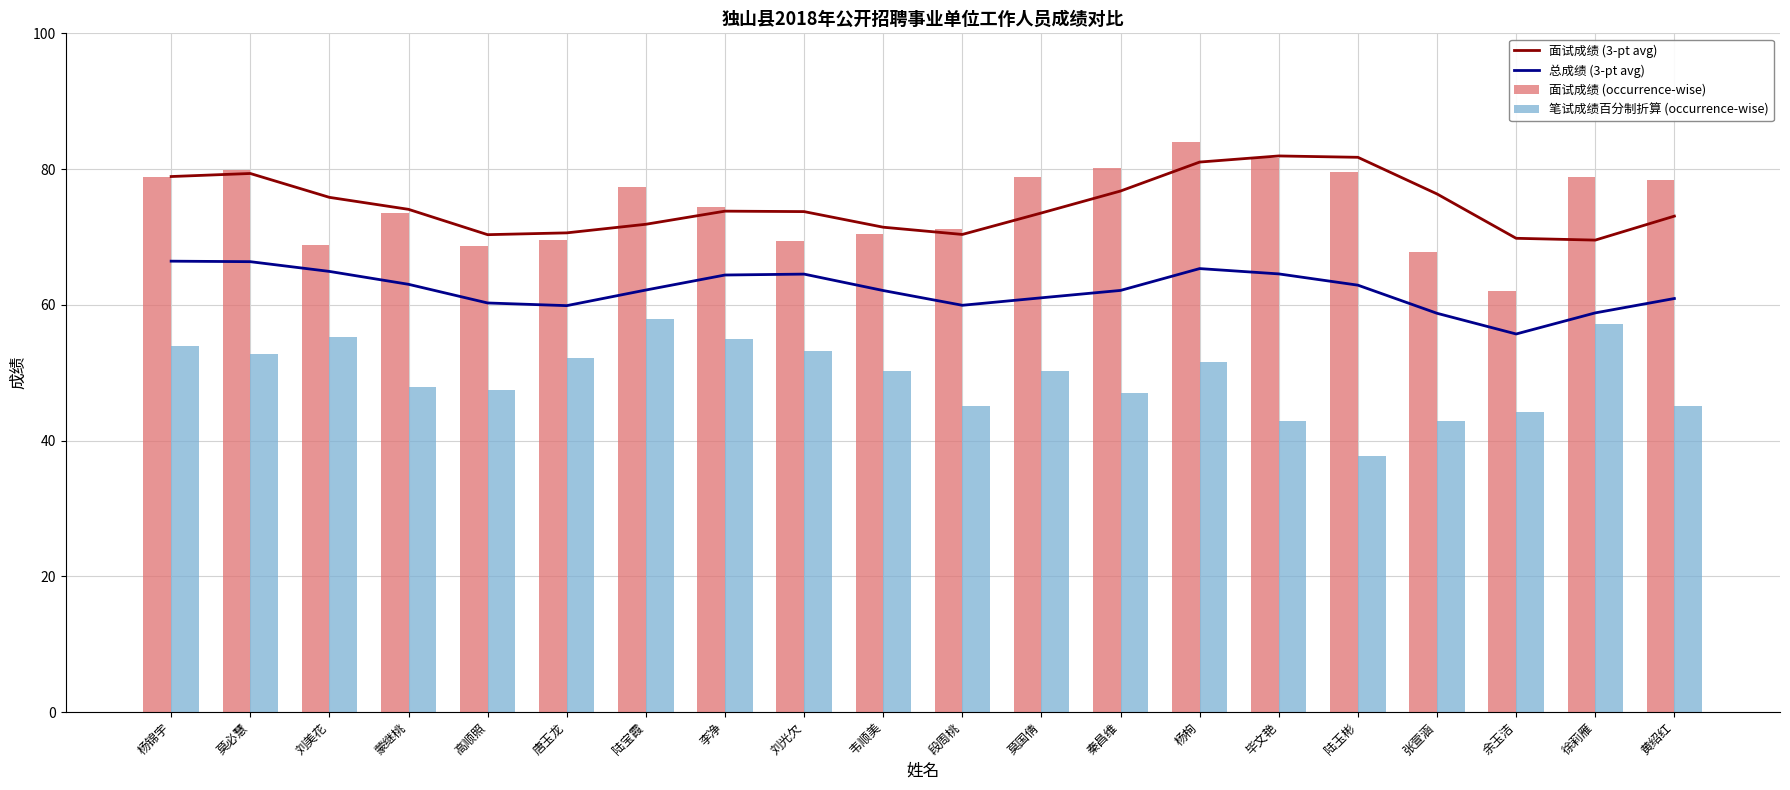

Rank the series at 刘光欠 from lowest to highest value.

笔试成绩百分制折算 (occurrence-wise), 总成绩 (3-pt avg), 面试成绩 (occurrence-wise), 面试成绩 (3-pt avg)